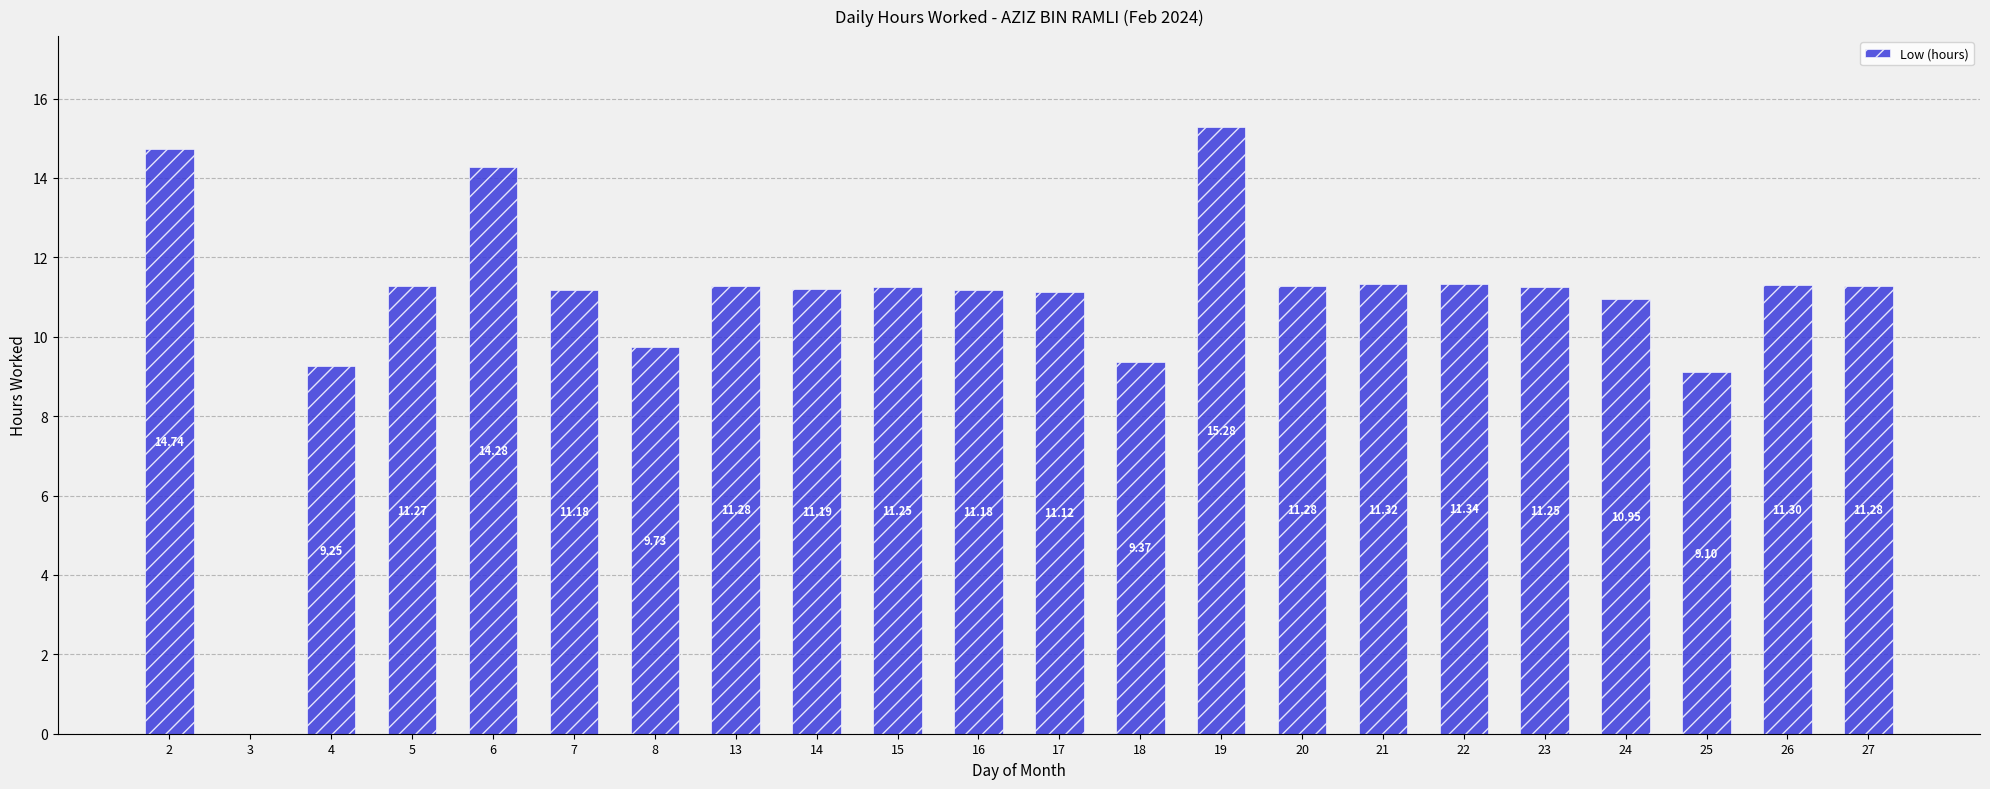

The chart shows a value of 17.3 at 17. True or false?

False